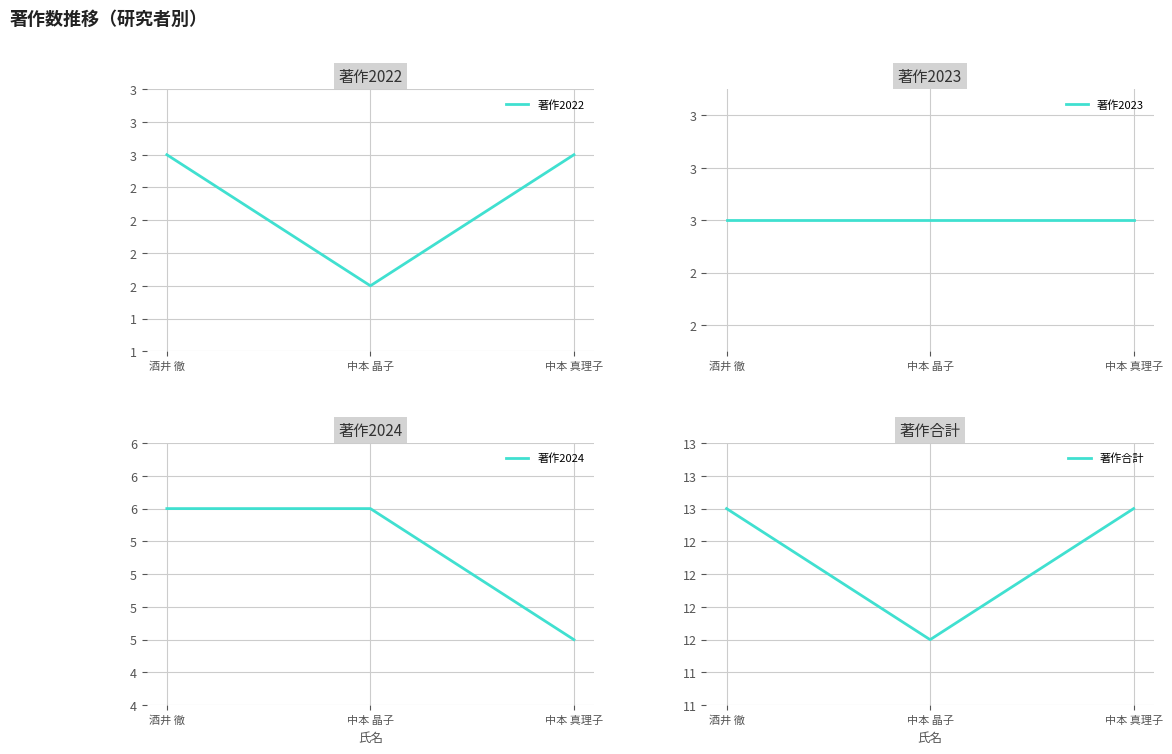

How many lines are shown in the chart?

4